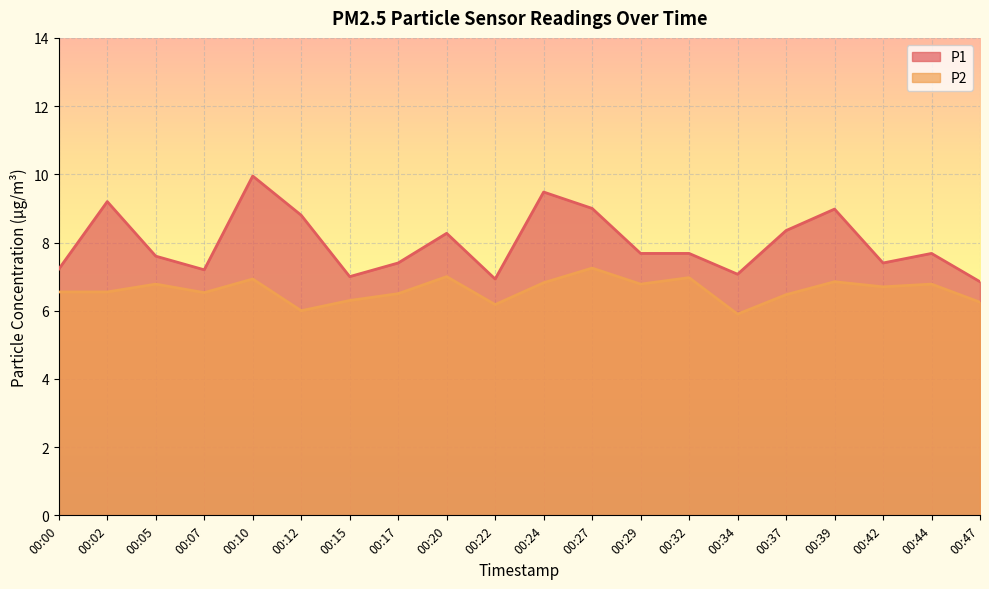

What is the spread (max minus min) of values at 00:00?

0.7